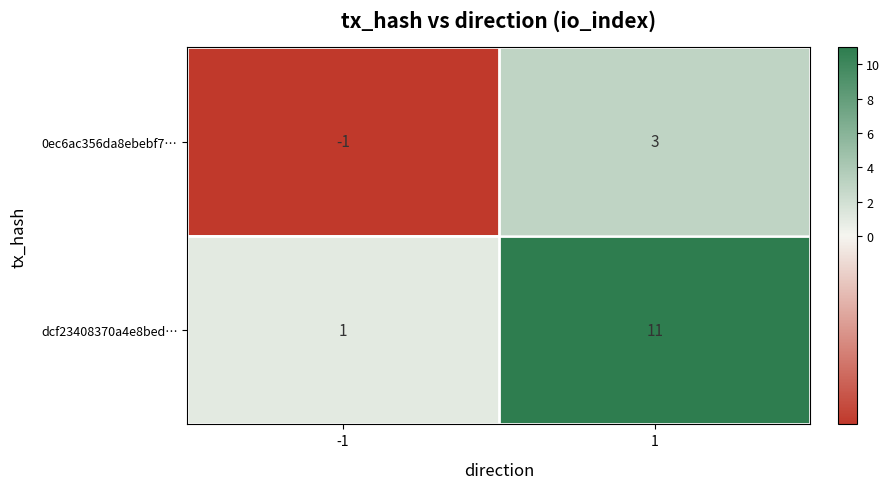

Between -1 and 1, which series saw the biggest shift?

dcf23408370a4e8bed…